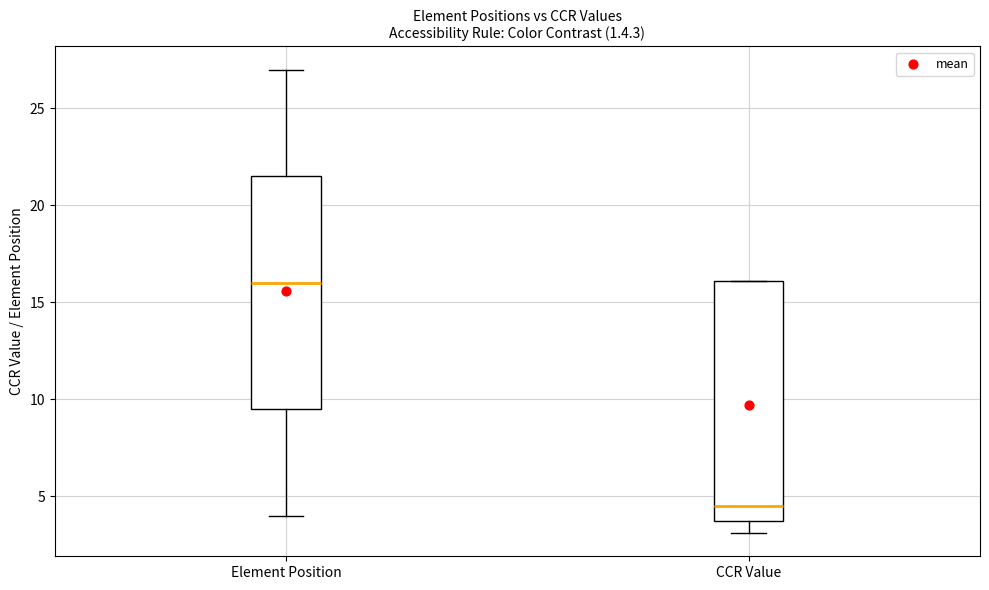

Reading left to right, transcribe this box plot: for each box, give where its median line is, the range the box spans, and where its two whiskers end, as read against the y-axis. The values are not printed on the chart, so give them approximately, as read against the axis.

Element Position: median 16.0, box 9.5 to 21.5, whiskers 4.0 to 27.0
CCR Value: median 4.5, box 3.5 to 16.0, whiskers 3.0 to 16.0